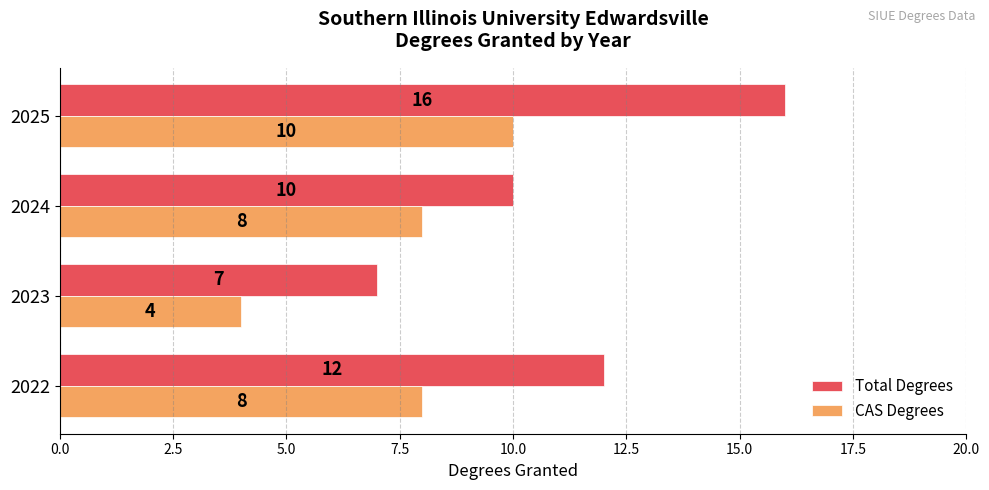

The CAS Degrees series shows 6 at 2023. True or false?

False